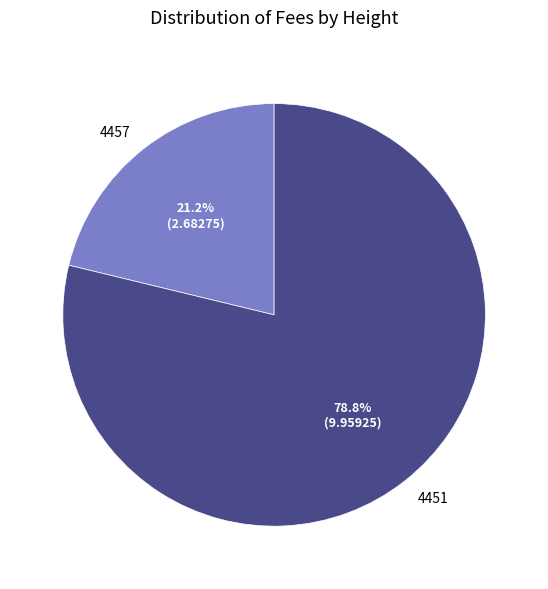

Is there a majority slice in this chart?

Yes